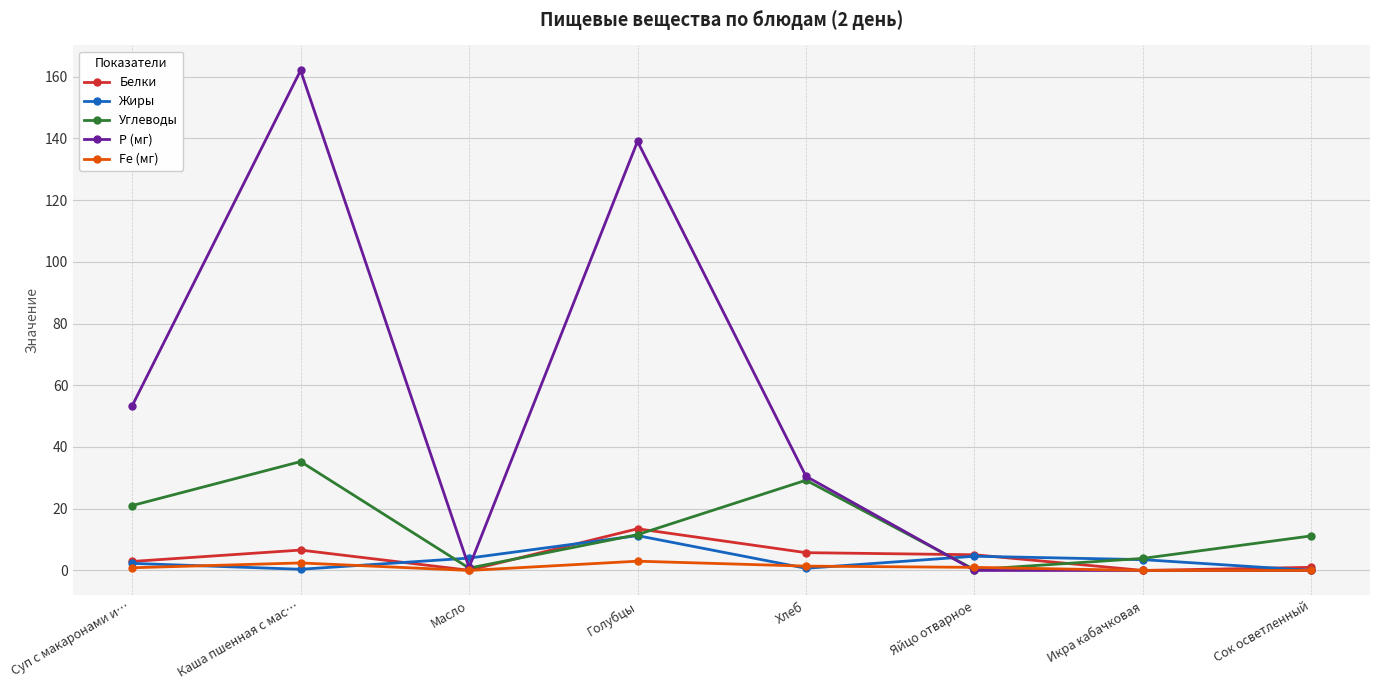

At which category is the sum across all series the highest?

Каша пшенная с мас…